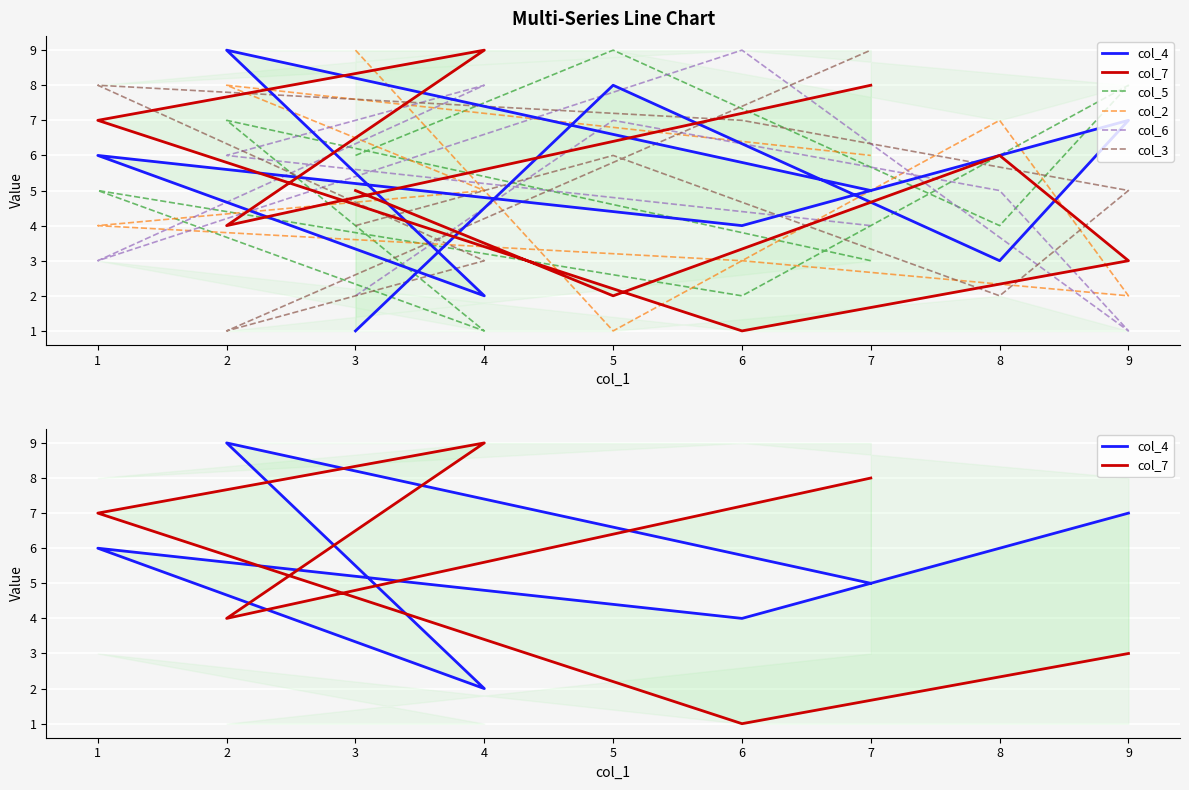

What is the maximum value for col_7?

9